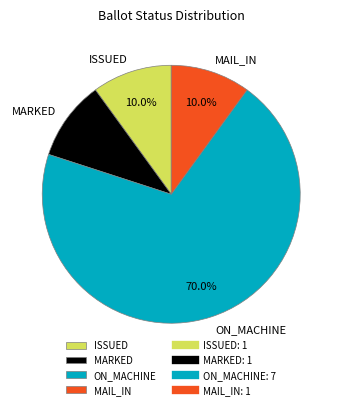

Which category has the biggest portion of the pie?

ON_MACHINE